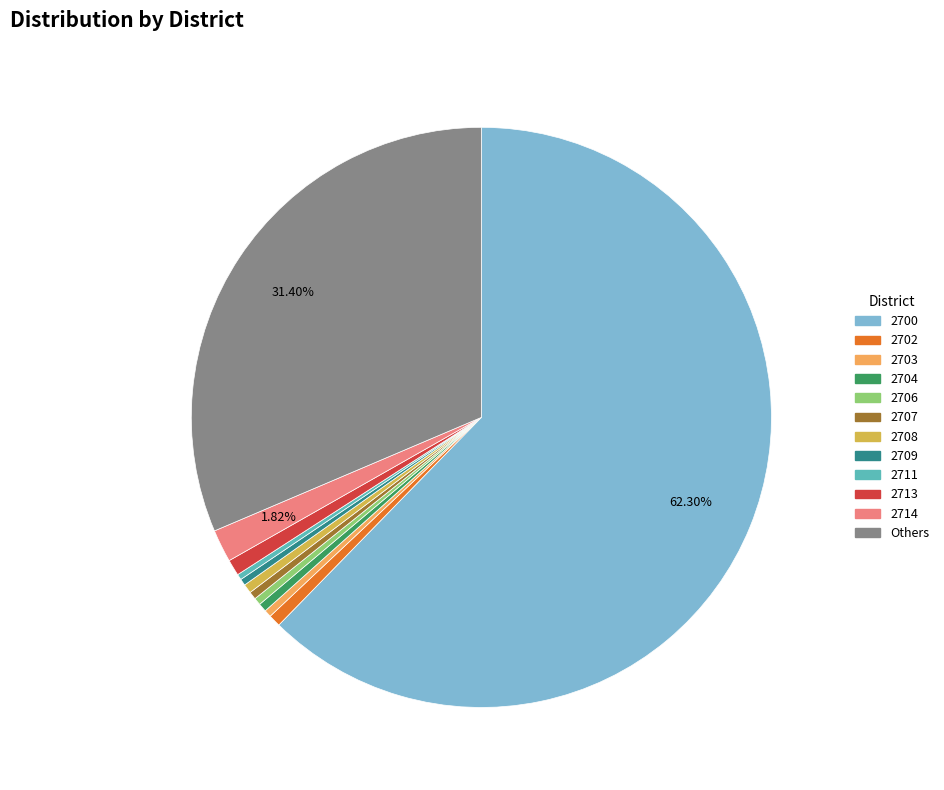

Does any single category account for the majority?

Yes